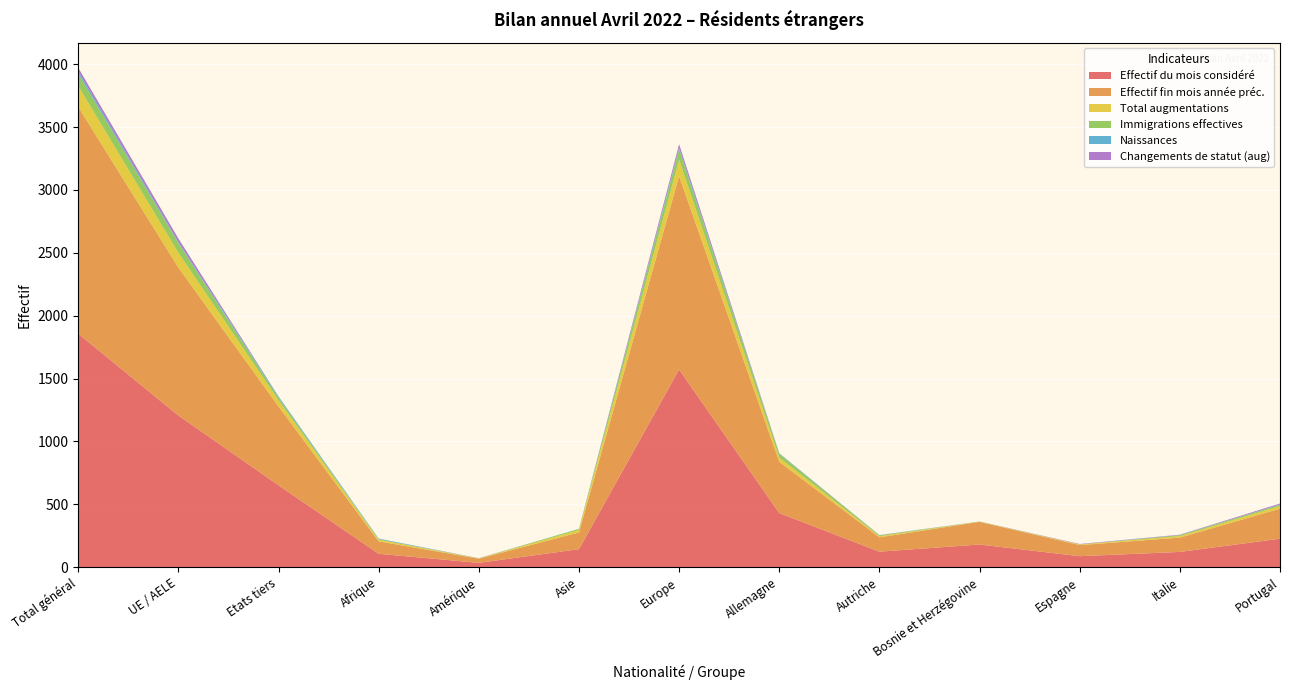

Reading left to right, transcribe all the data shown in this chart.

Effectif du mois considéré: Total général=1857	UE / AELE=1206	Etats tiers=651	Afrique=106	Amérique=34	Asie=143	Europe=1572	Allemagne=430	Autriche=123	Bosnie et Herzégovine=180	Espagne=87	Italie=121	Portugal=226
Effectif fin mois année préc.: Total général=1804	UE / AELE=1177	Etats tiers=627	Afrique=99	Amérique=33	Asie=133	Europe=1538	Allemagne=408	Autriche=114	Bosnie et Herzégovine=180	Espagne=88	Italie=114	Portugal=239
Total augmentations: Total général=166	UE / AELE=117	Etats tiers=49	Afrique=13	Amérique=2	Asie=19	Europe=131	Allemagne=34	Autriche=9	Bosnie et Herzégovine=2	Espagne=5	Italie=12	Portugal=21
Immigrations effectives: Total général=97	UE / AELE=77	Etats tiers=20	Afrique=4	Amérique=1	Asie=9	Europe=82	Allemagne=29	Autriche=7	Bosnie et Herzégovine=0	Espagne=1	Italie=7	Portugal=10
Naissances: Total général=19	UE / AELE=9	Etats tiers=10	Afrique=5	Amérique=0	Asie=1	Europe=13	Allemagne=3	Autriche=1	Bosnie et Herzégovine=1	Espagne=0	Italie=1	Portugal=2
Changements de statut (aug): Total général=29	UE / AELE=28	Etats tiers=1	Afrique=0	Amérique=1	Asie=0	Europe=28	Allemagne=2	Autriche=1	Bosnie et Herzégovine=0	Espagne=3	Italie=3	Portugal=8